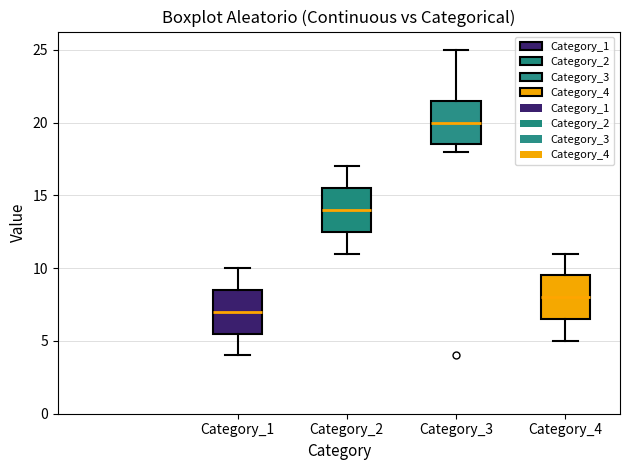

Where is the upper edge of the box for Category_1 on the y-axis? The values are not printed on the chart, so give them approximately, as read against the axis.

8.5